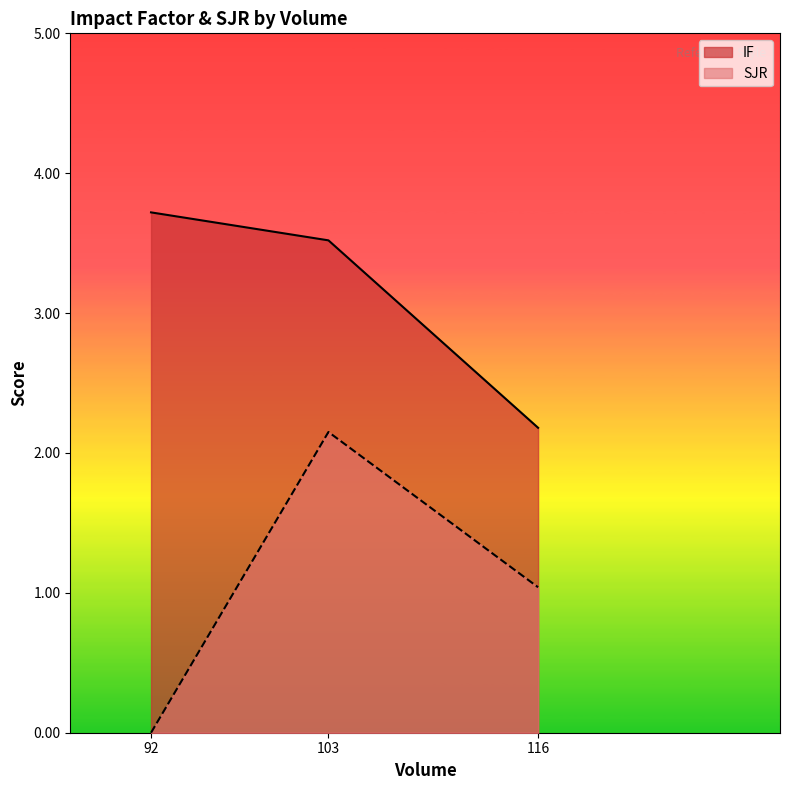

Which category has the highest value in the IF series?

92